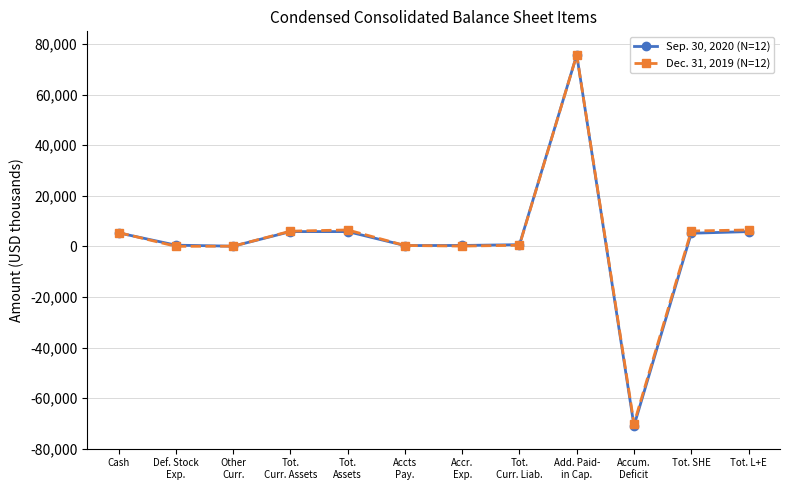

What is the smallest value displayed?

-70962